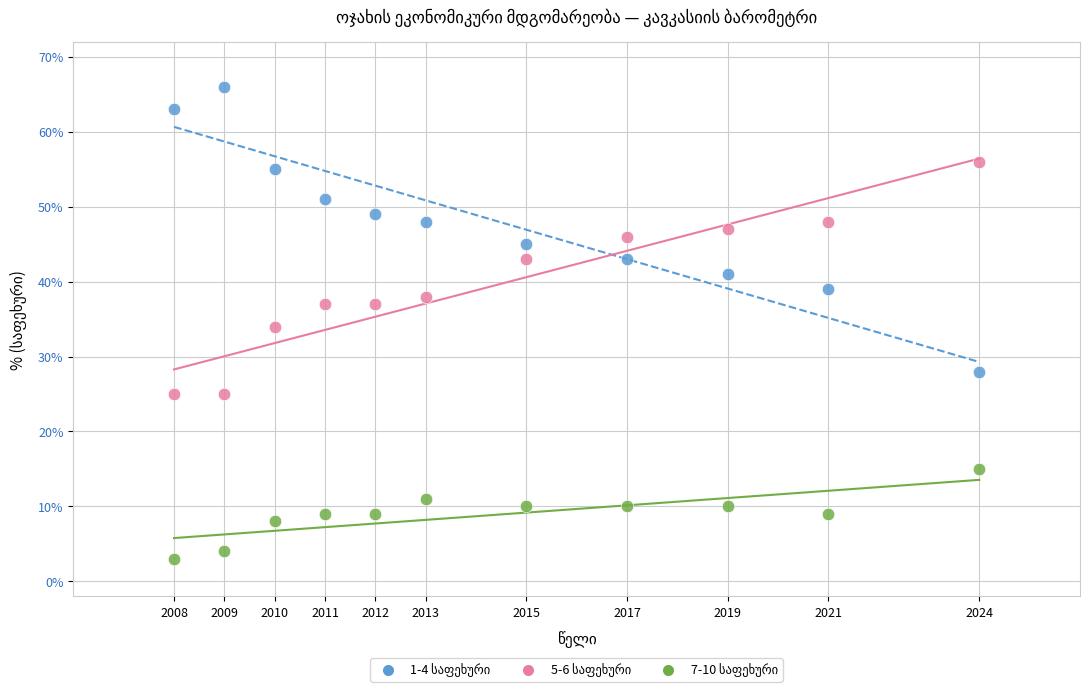

What is the X range (max minus min) for the scatter plot?

16